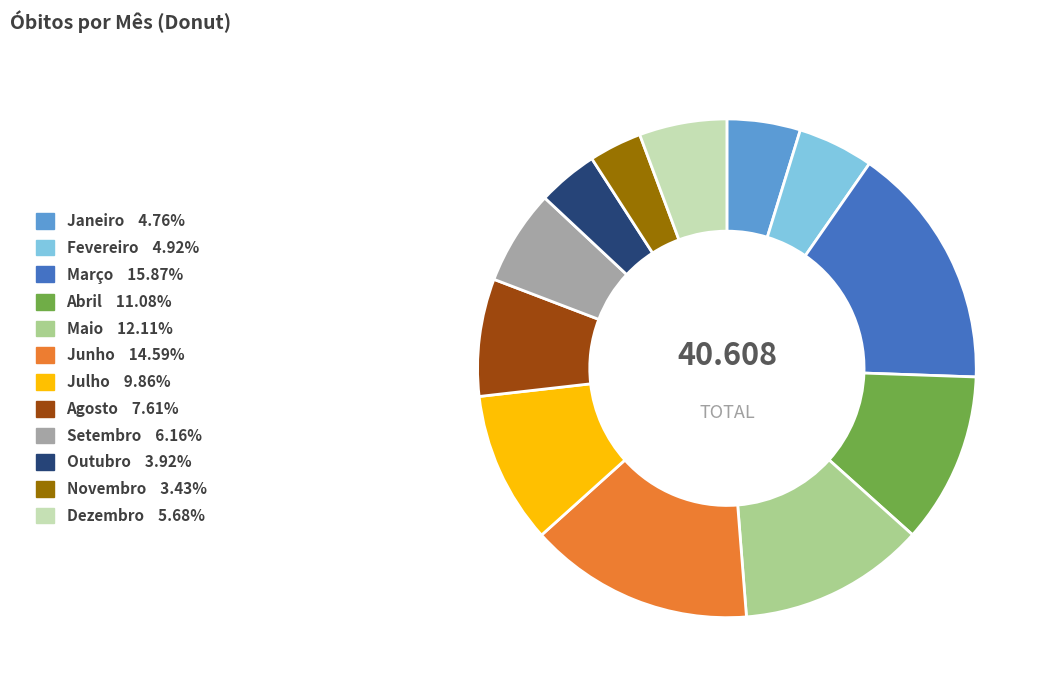

Does any single category account for the majority?

No